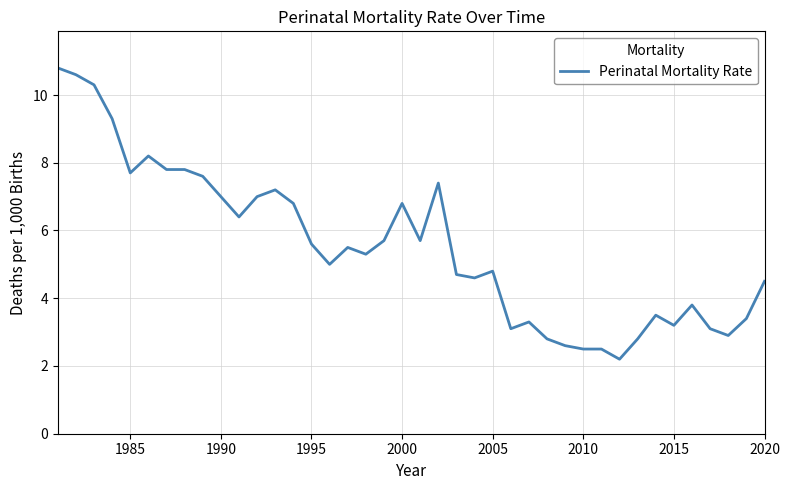

What is the greatest value displayed?

10.8